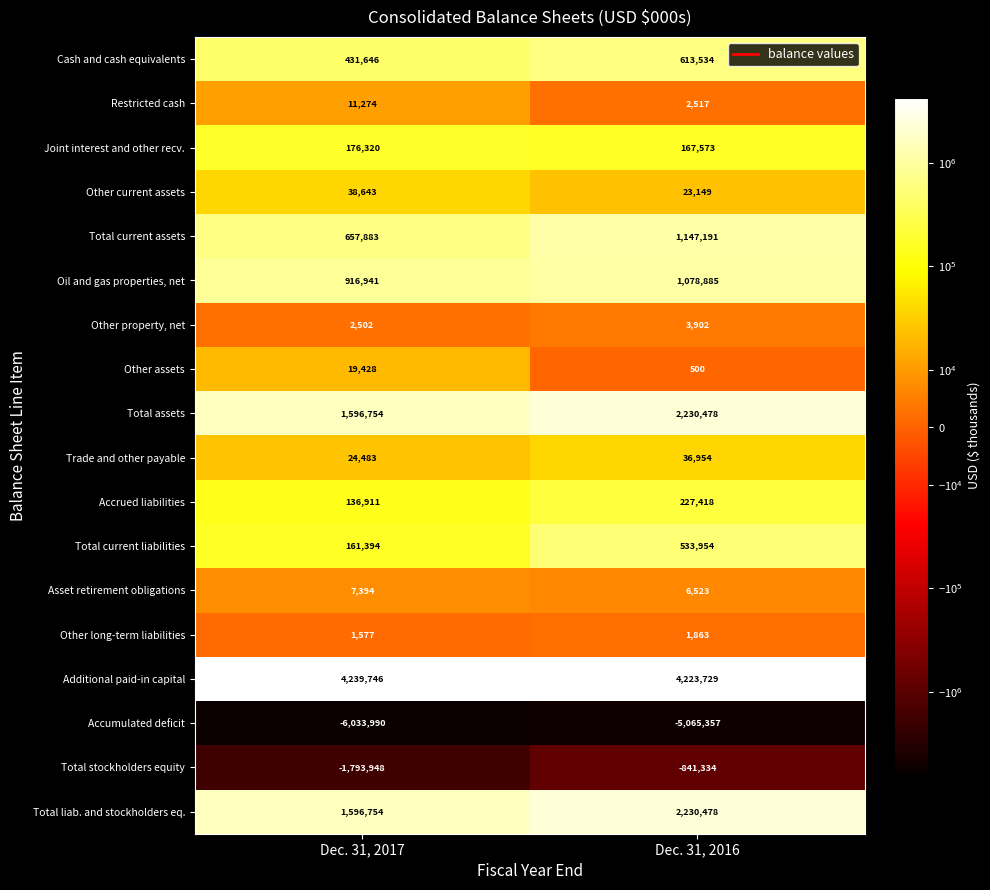

True or false: Other assets has a value of 838 at Dec. 31, 2016.

False